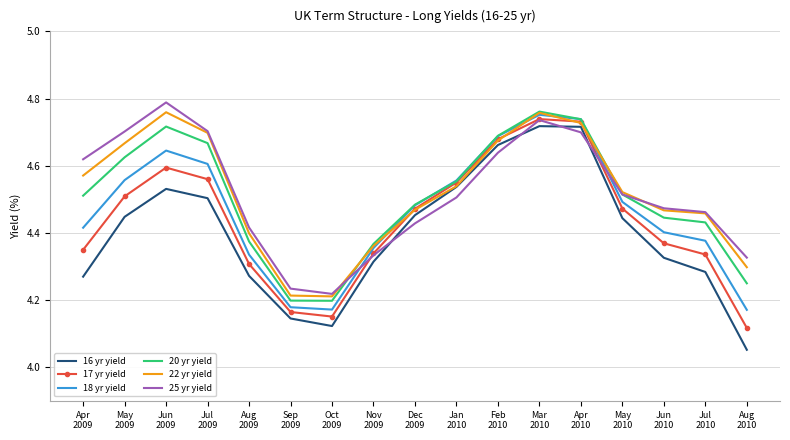

How many 20 yr yield values are between 4 and 5?

17